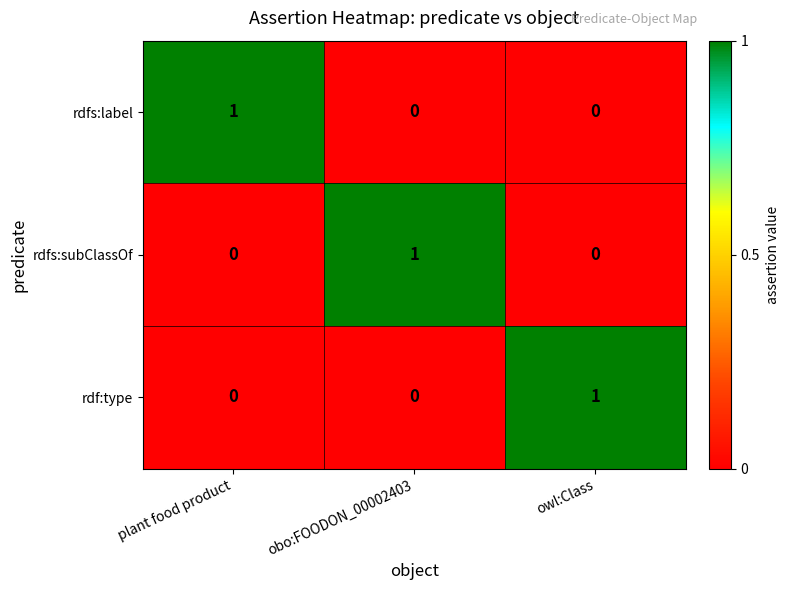

Reading right to left, extract all data points from this chart.

rdfs:label: 0	0	1
rdfs:subClassOf: 0	1	0
rdf:type: 1	0	0